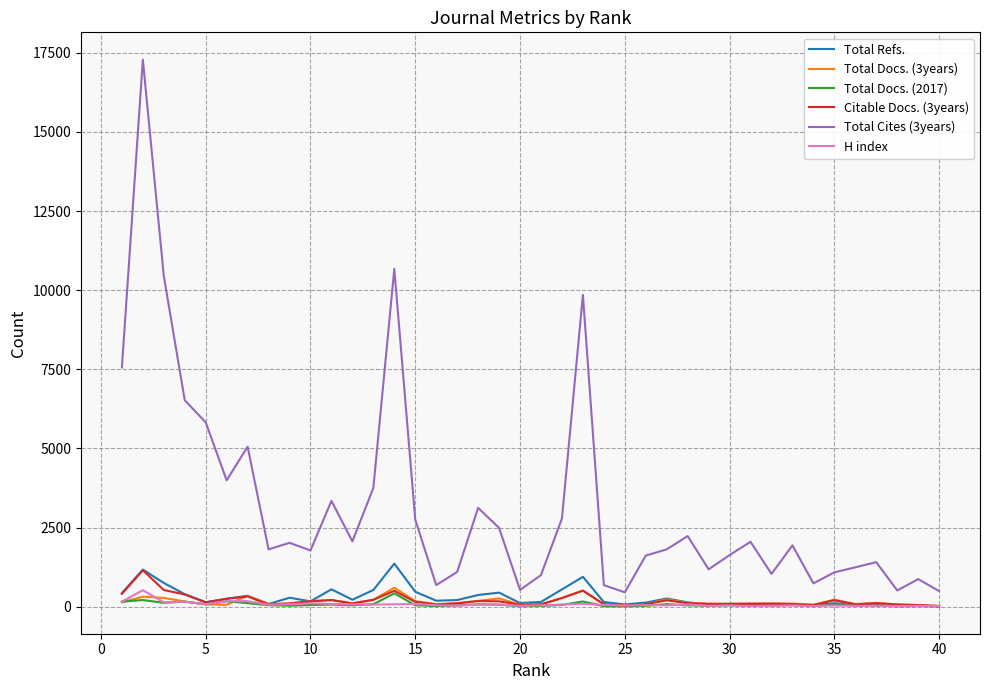

True or false: Total Cites (3years) and H index cross at least once.

False